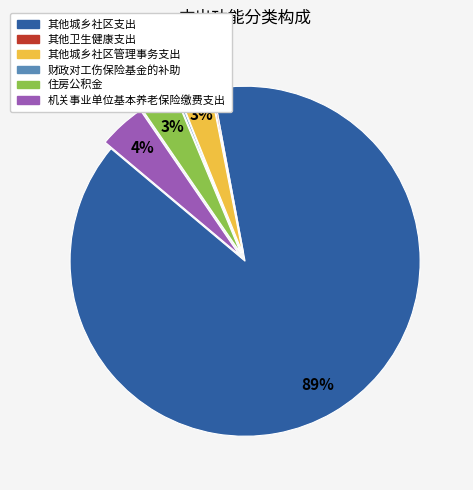

Do 其他城乡社区管理事务支出 and 机关事业单位基本养老保险缴费支出 together represent more than half of the pie?

No